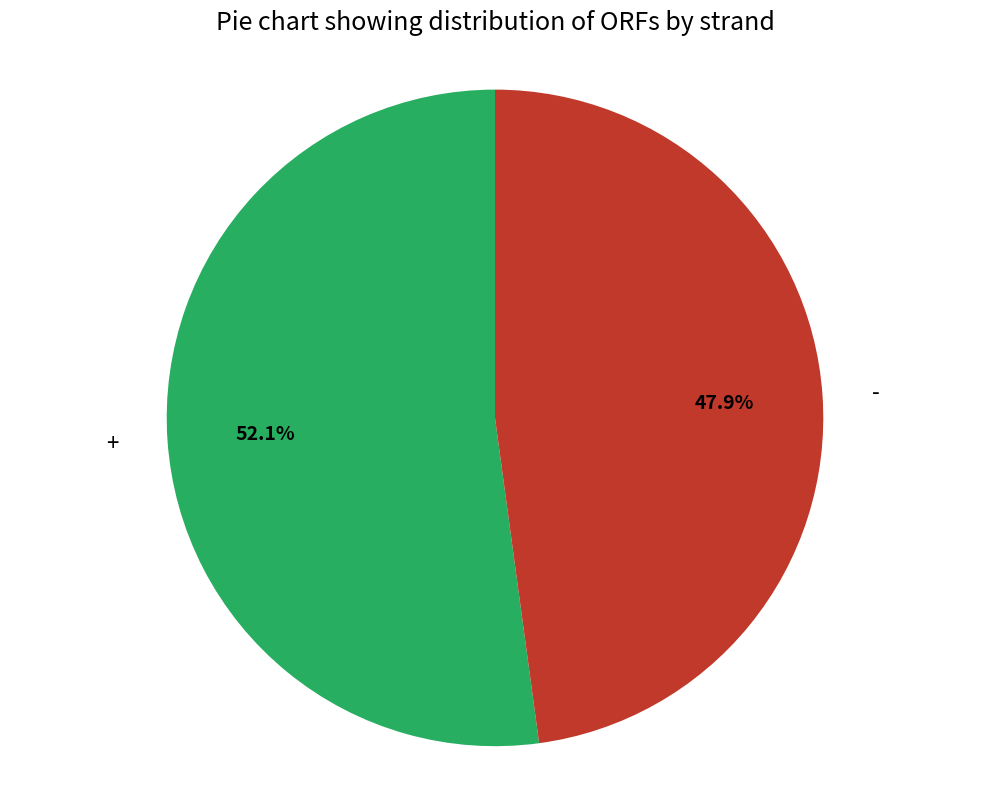

Which slice is the smallest?

-